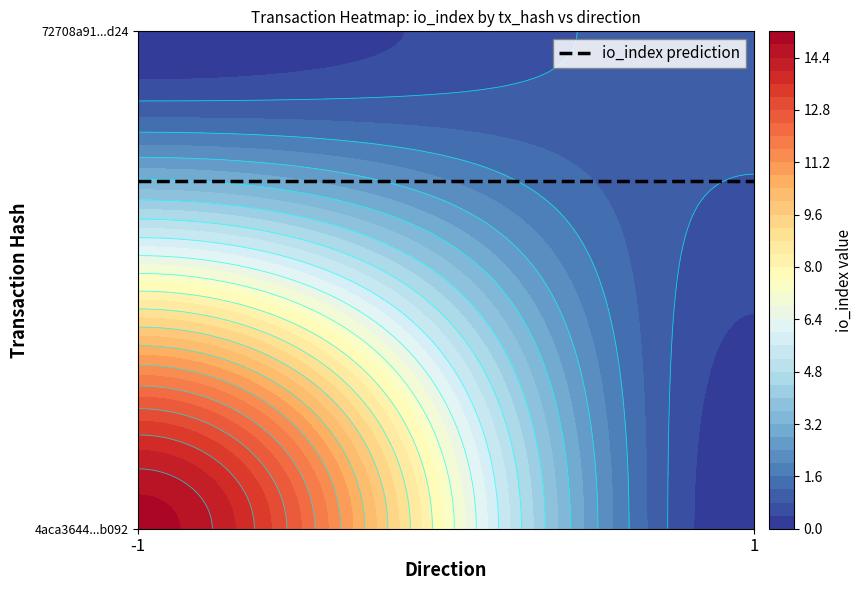

Reading left to right, what are all the values shown in this chart?

4aca3644889f38588423b456185589d1b02b092: direction=-1	io_index=15
72708a91e9864dff60e6f3a4f0e549eb7c96d24: direction=1	io_index=1